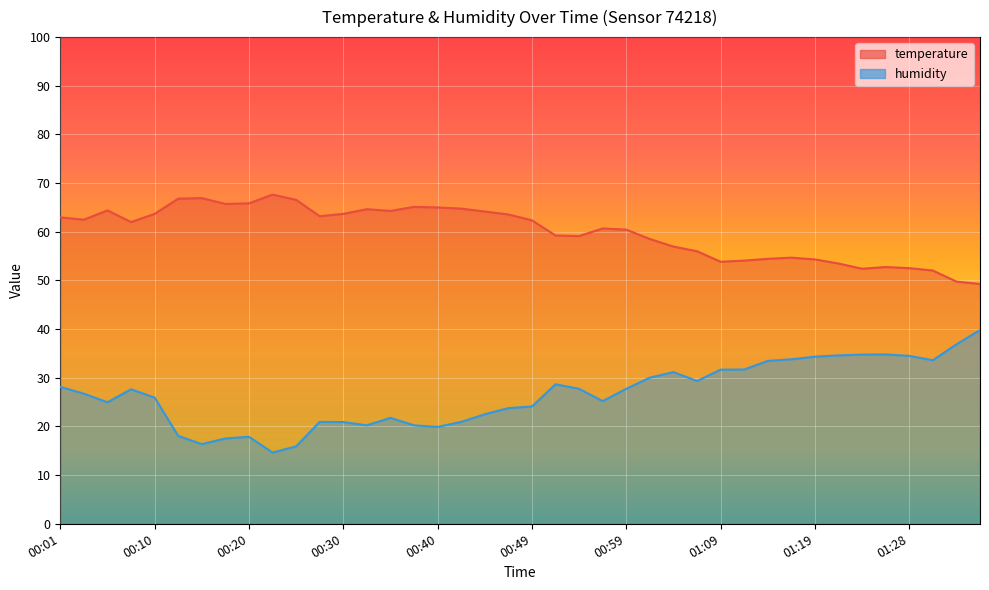

The value of humidity at 00:42 is 20.9. True or false?

True